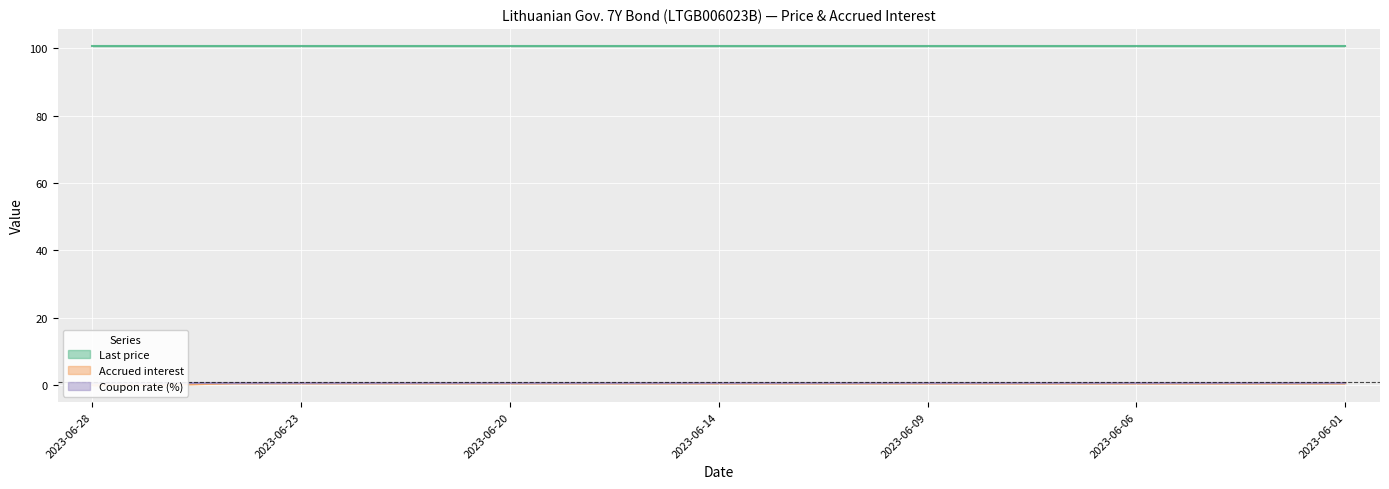

The Accrued interest series shows 0.6 at 2023-06-08. True or false?

True